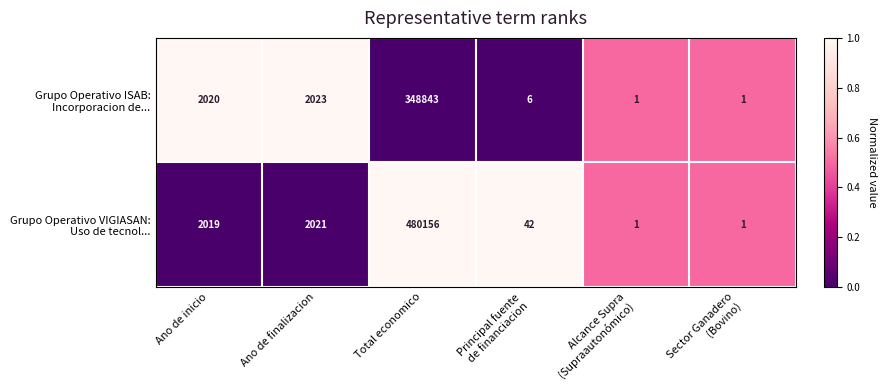

How many data points does each series have?

6